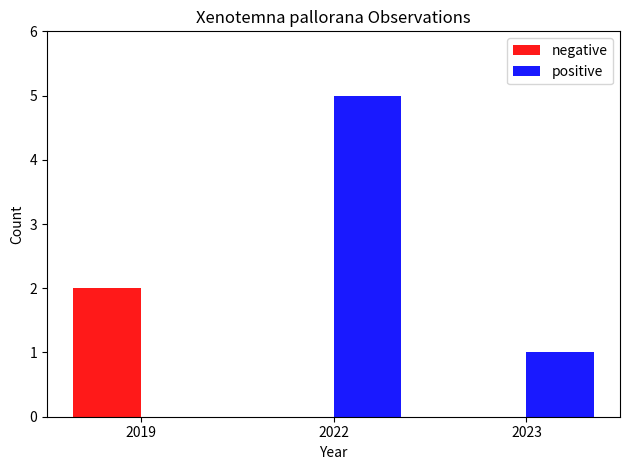

Reading left to right, transcribe all the data shown in this chart.

negative: 2	0	0
positive: 0	5	1